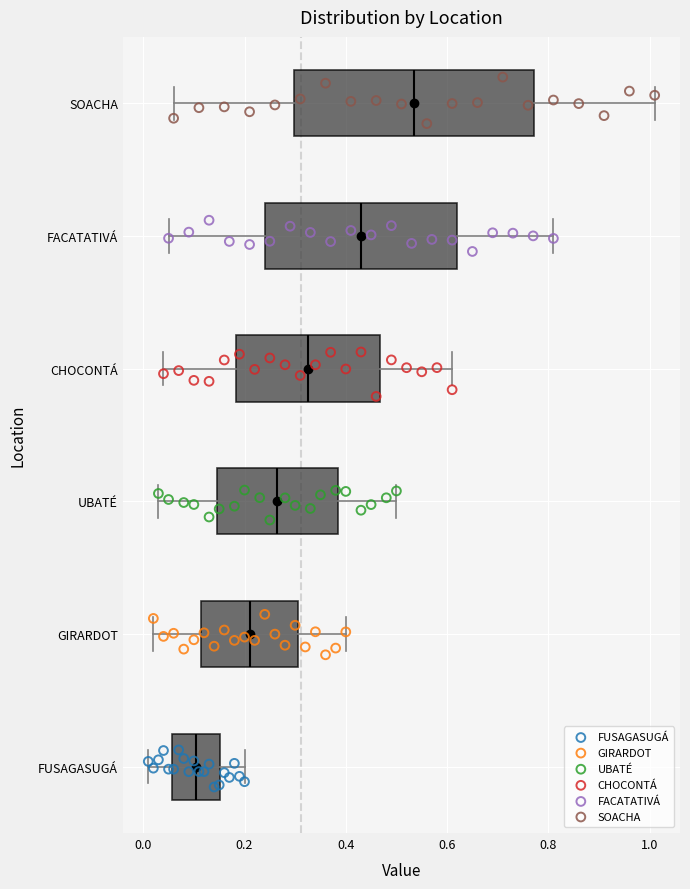

Where is the right edge of the box for FUSAGASUGÁ on the x-axis? The values are not printed on the chart, so give them approximately, as read against the axis.

0.16